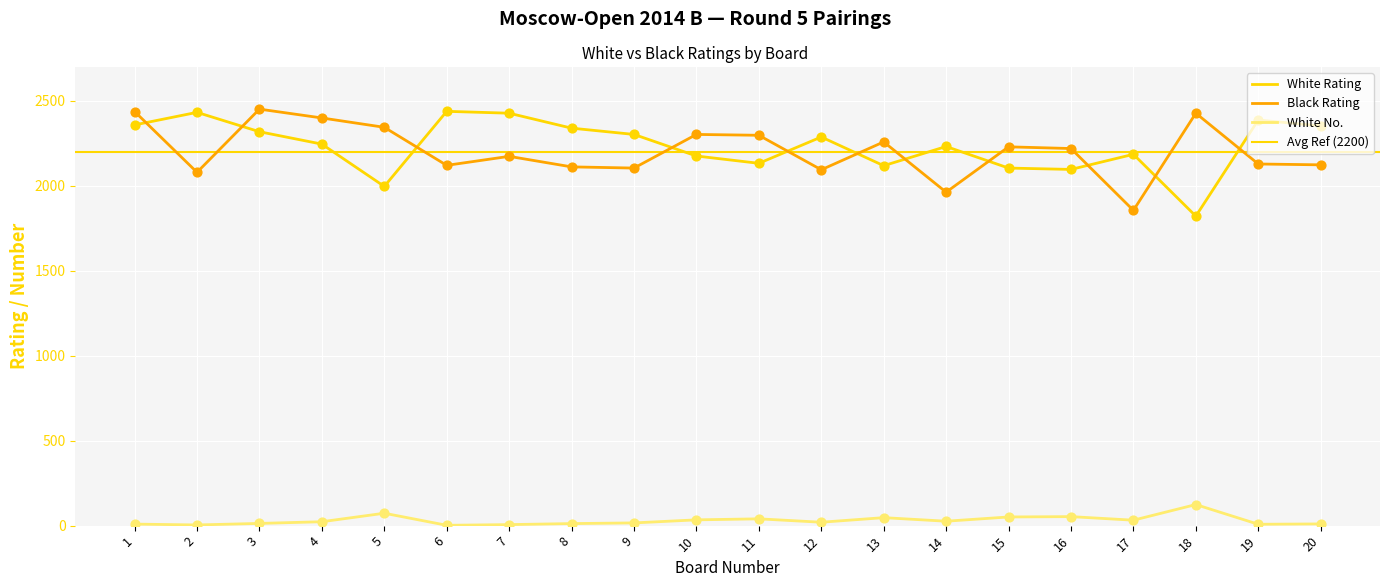

Which series contains the lowest Y value?

White No.